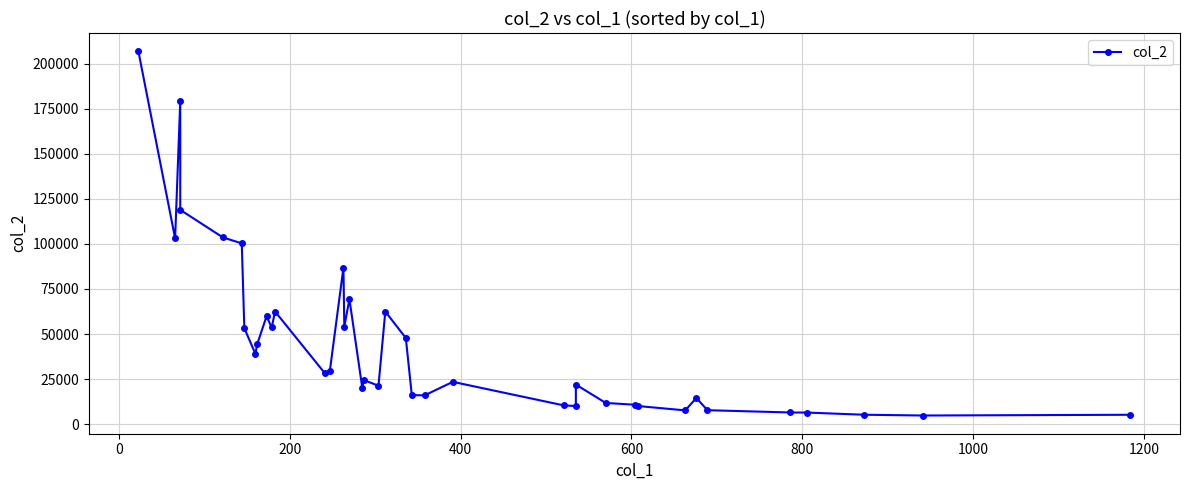

Does the chart display data point markers on the line(s)?

Yes